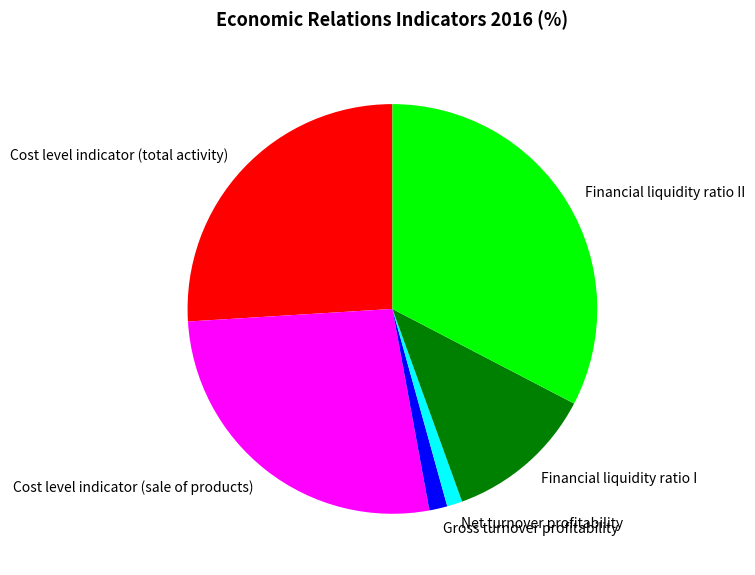

Count the number of slices in the pie.

6